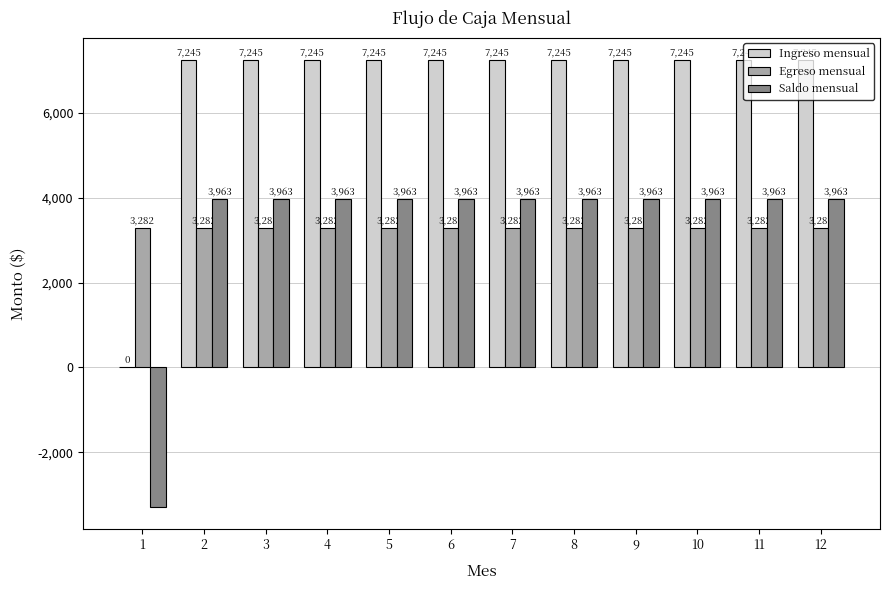

The value of Ingreso mensual at 11 is 7245.3. True or false?

True